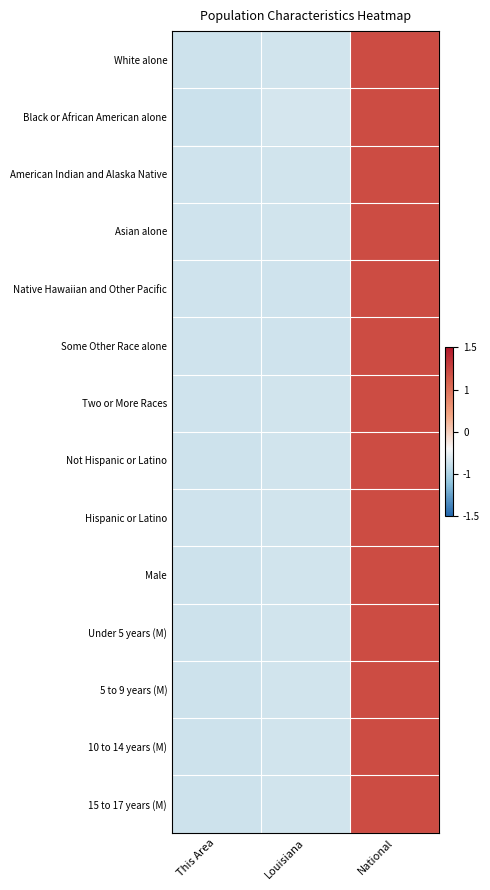

At which category is the sum across all series the highest?

National